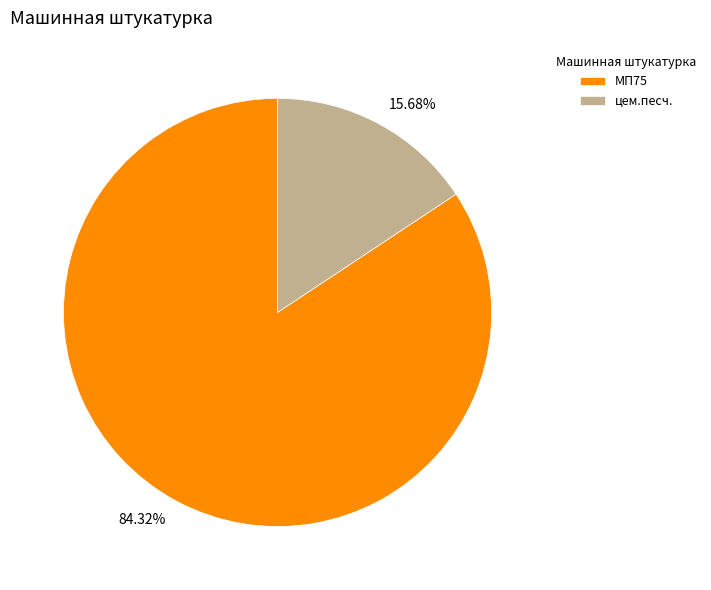

What percentage is the МП75 slice, to the nearest percent?

84%